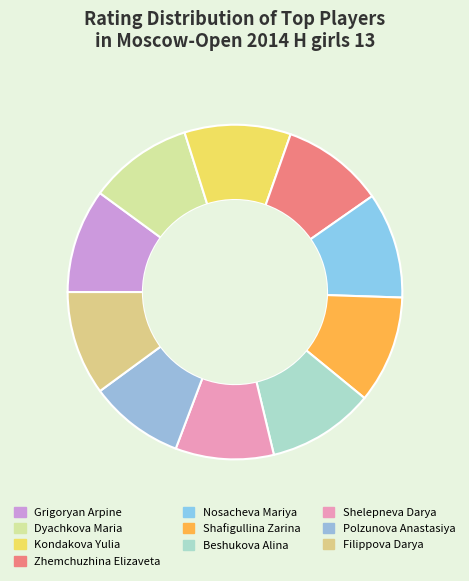

Count the number of slices in the pie.

10